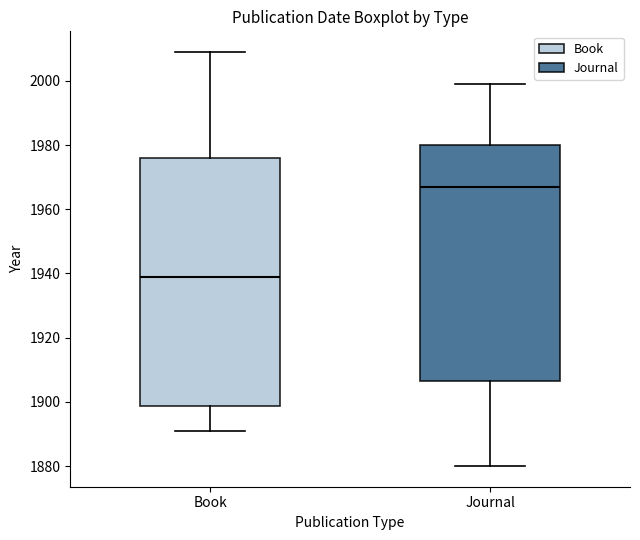

Reading left to right, transcribe this box plot: for each box, give where its median line is, the range the box spans, and where its two whiskers end, as read against the y-axis. The values are not printed on the chart, so give them approximately, as read against the axis.

Book: median 1940, box 1898 to 1976, whiskers 1892 to 2010
Journal: median 1968, box 1906 to 1980, whiskers 1880 to 2000